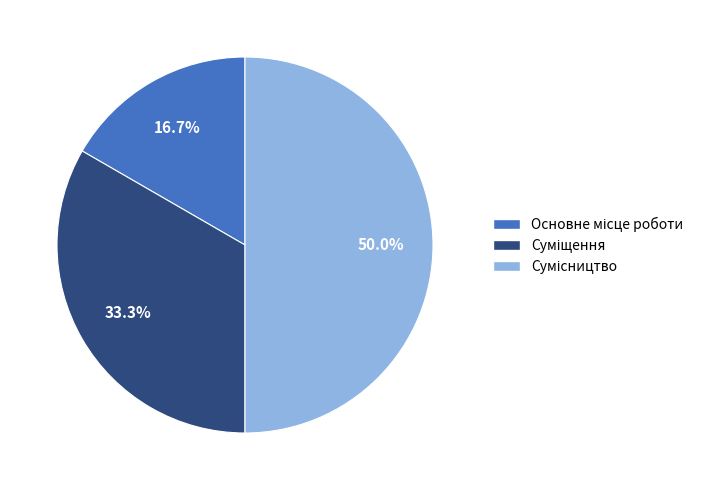

How many slices are in this pie chart?

3